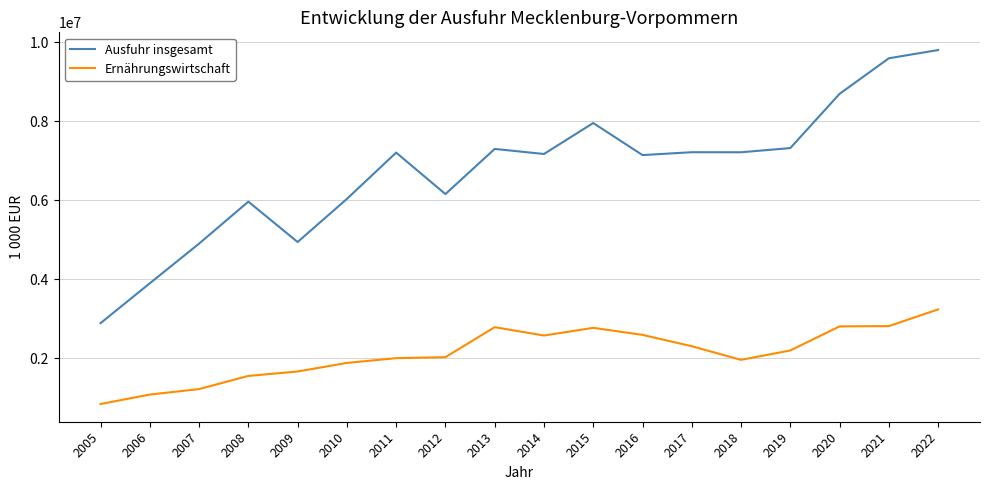

List the series in order of their overall mean, lowest first.

Ernährungswirtschaft, Ausfuhr insgesamt